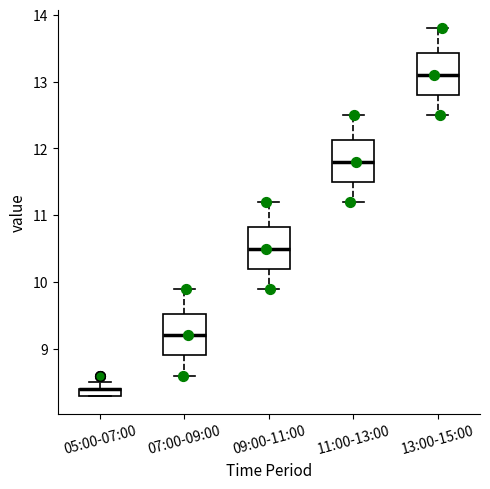

Where is the lower edge of the box for 11:00-13:00 on the y-axis? The values are not printed on the chart, so give them approximately, as read against the axis.

11.5